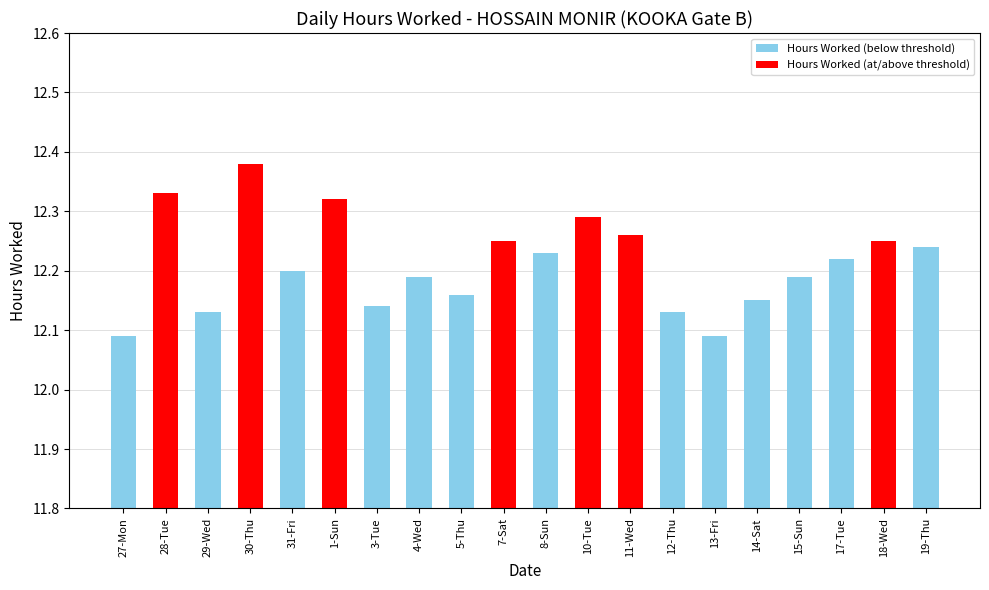

What is the label of the 8th bar from the left?

4-Wed